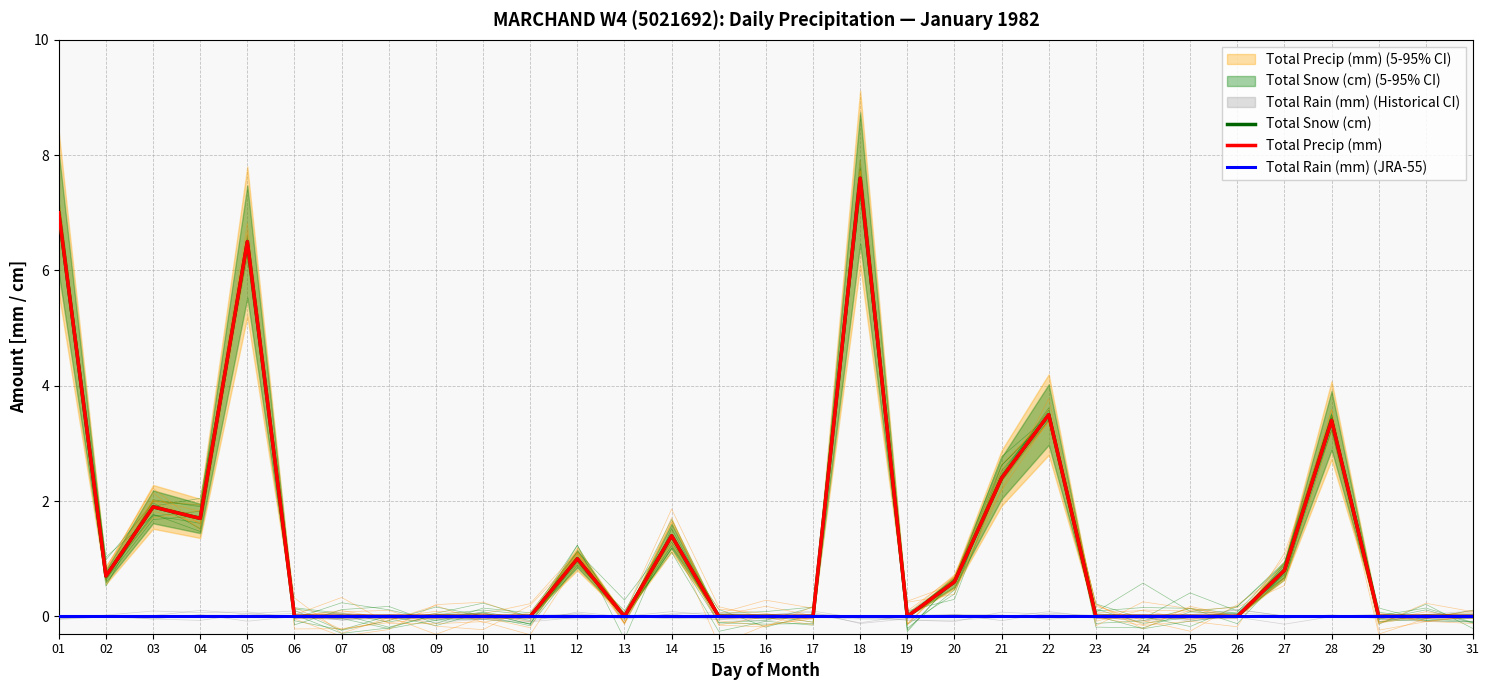

Rank the series at 16 from lowest to highest value.

Total Snow (cm), Total Precip (mm), Total Rain (mm) (JRA-55)